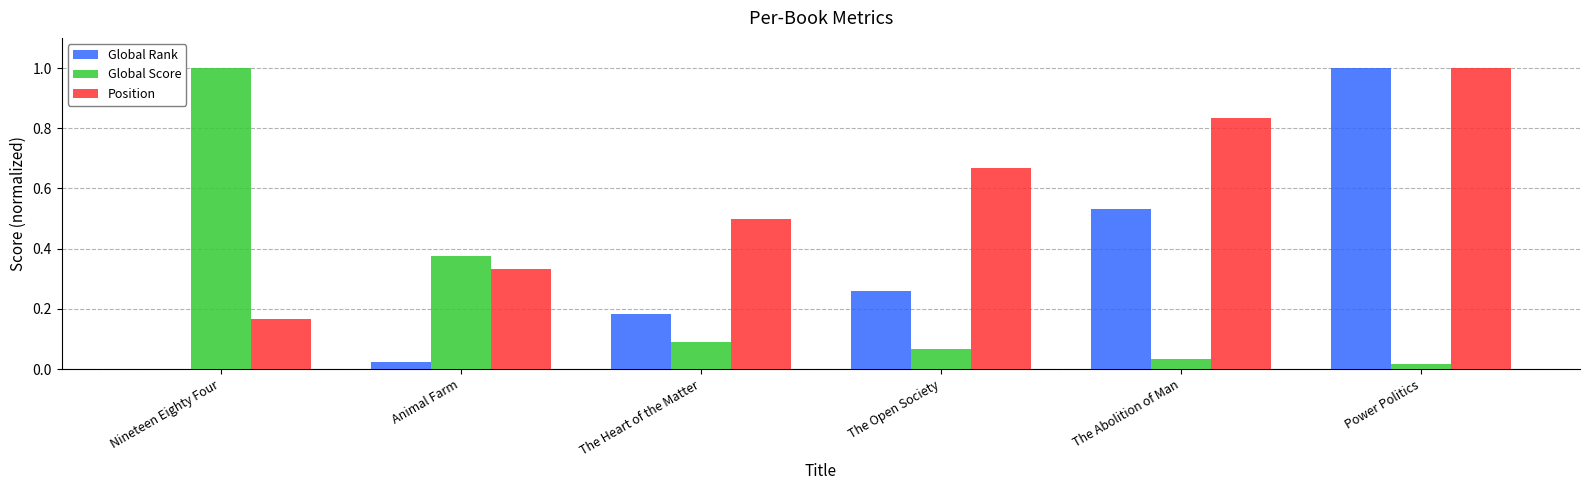

Where is Global Rank nearest to the value 0?

Nineteen Eighty Four